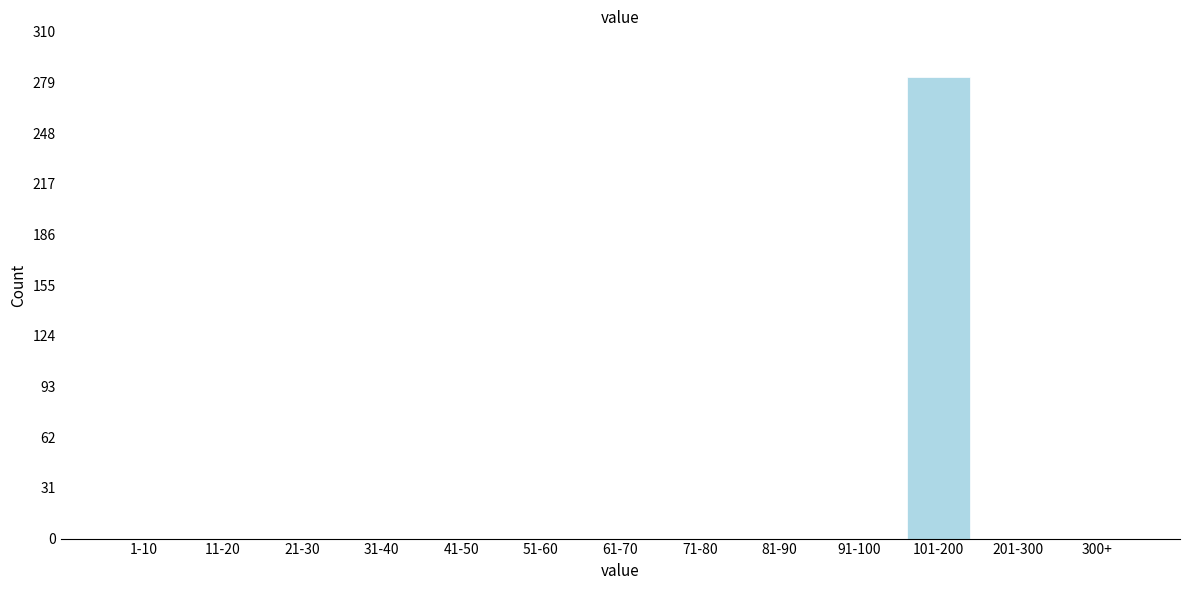

Reading right to left, list all the values displayed in this chart.

300+=0	201-300=0	101-200=282	91-100=0	81-90=0	71-80=0	61-70=0	51-60=0	41-50=0	31-40=0	21-30=0	11-20=0	1-10=0